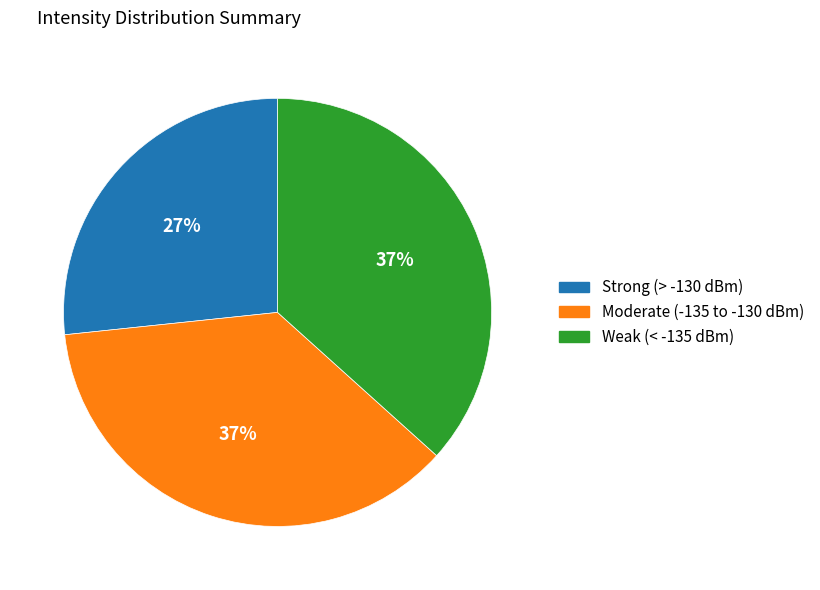

Which category has the smallest portion of the pie?

Strong (> -130 dBm)